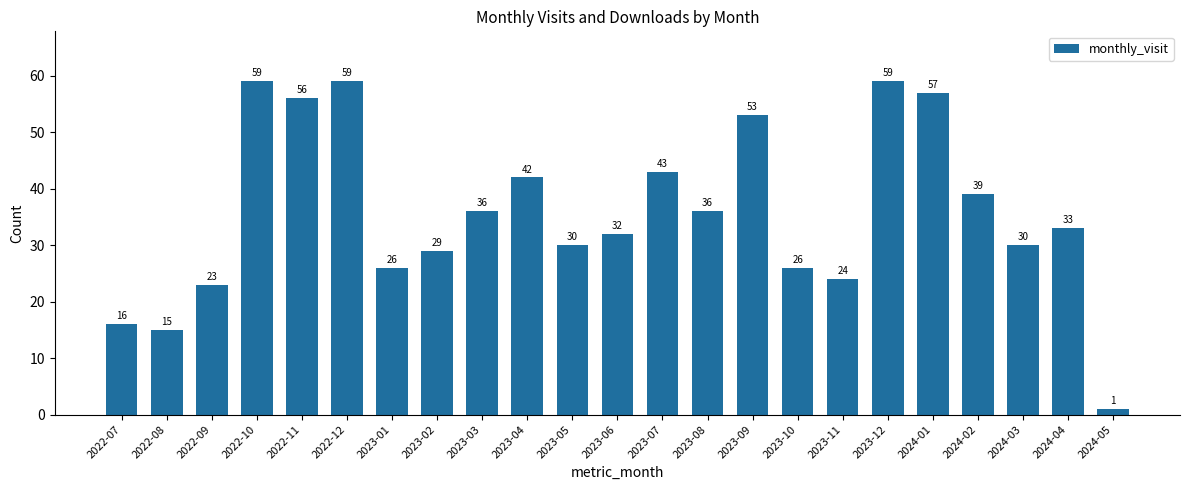

Reading left to right, transcribe all the data shown in this chart.

2022-07=16	2022-08=15	2022-09=23	2022-10=59	2022-11=56	2022-12=59	2023-01=26	2023-02=29	2023-03=36	2023-04=42	2023-05=30	2023-06=32	2023-07=43	2023-08=36	2023-09=53	2023-10=26	2023-11=24	2023-12=59	2024-01=57	2024-02=39	2024-03=30	2024-04=33	2024-05=1